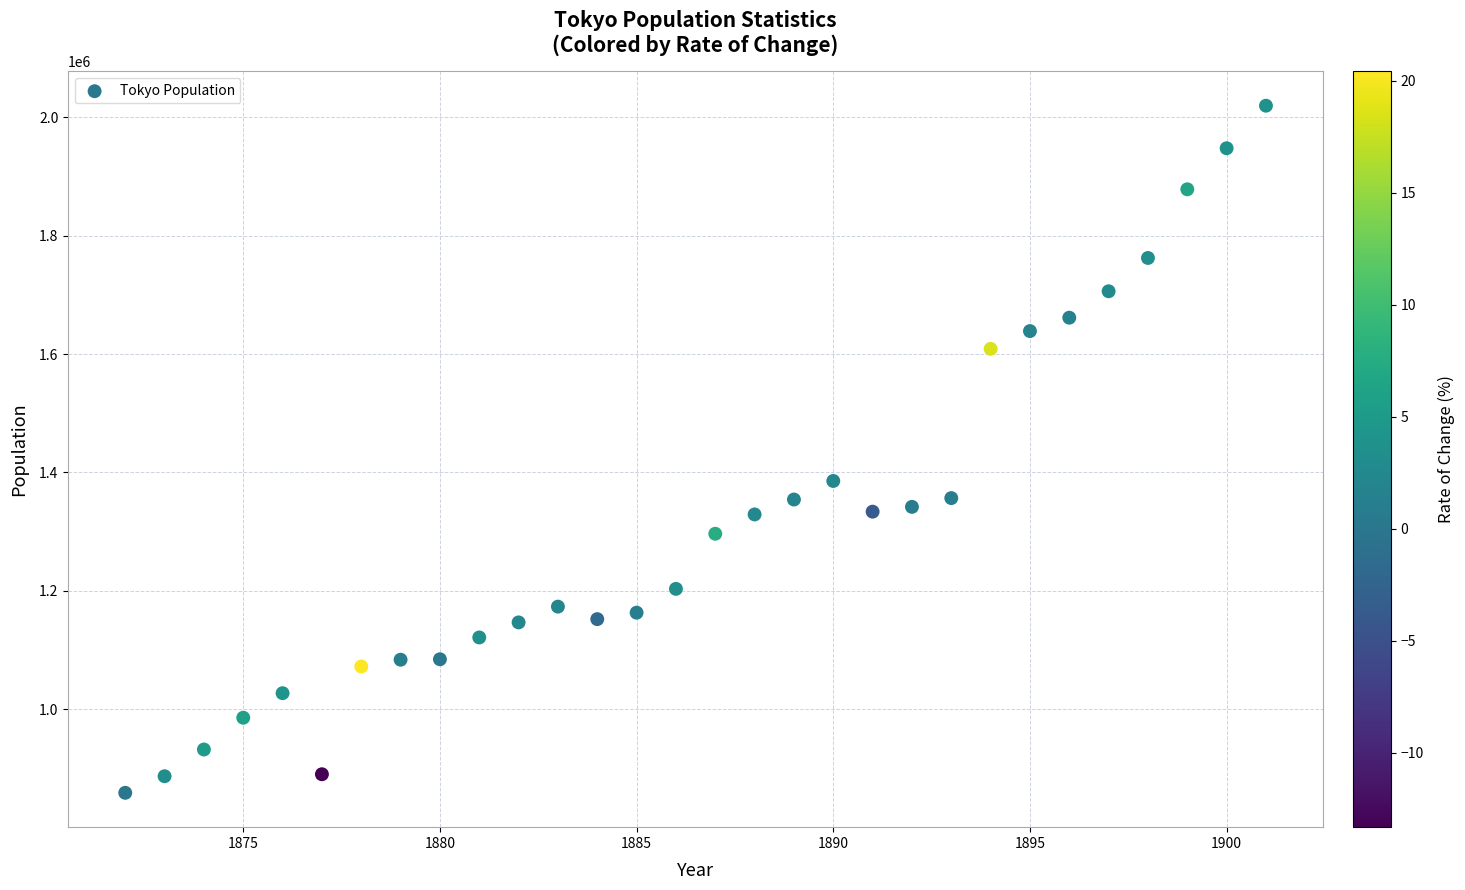

What Y value in the scatter plot is closest to 1439222?

1385700